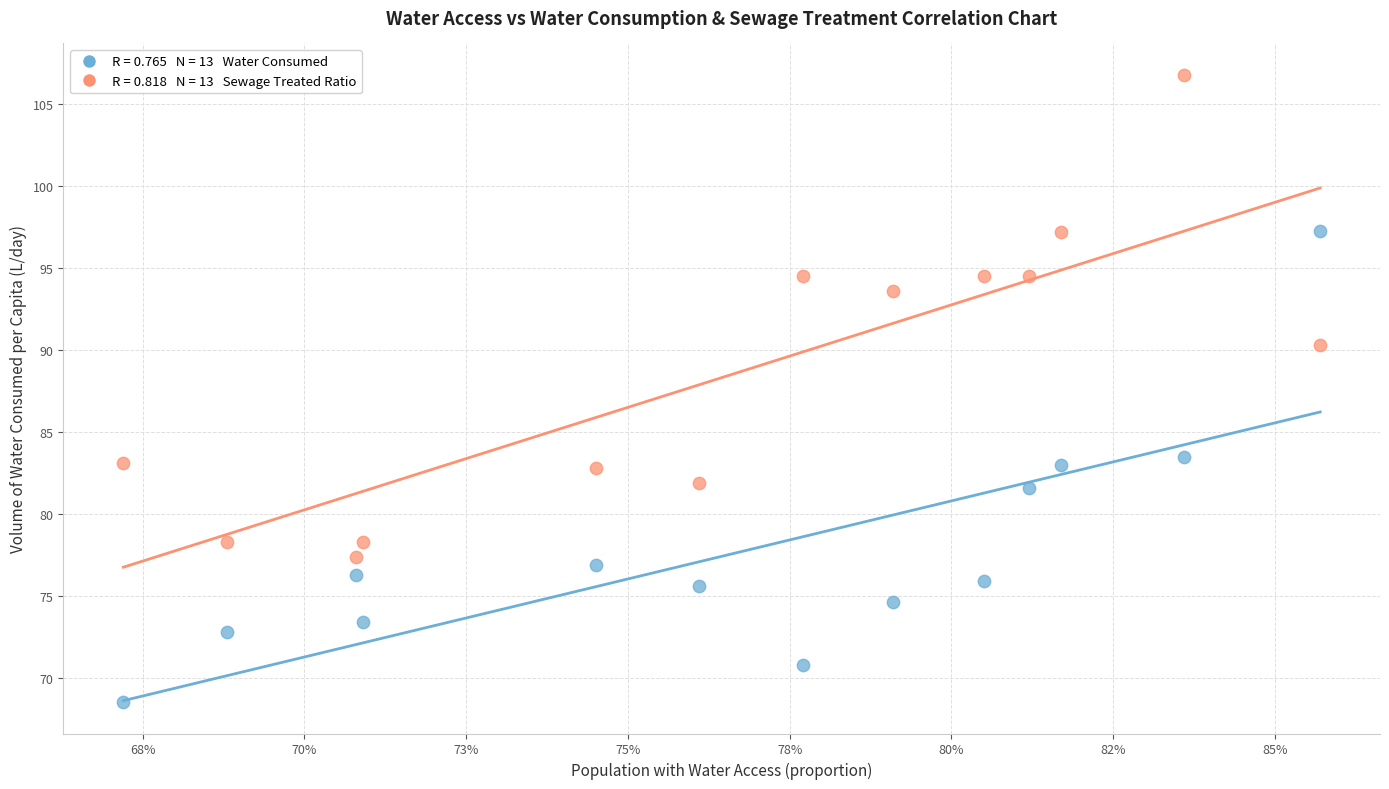

Across all data points, what is the range of Y values (max minus min)?

38.3